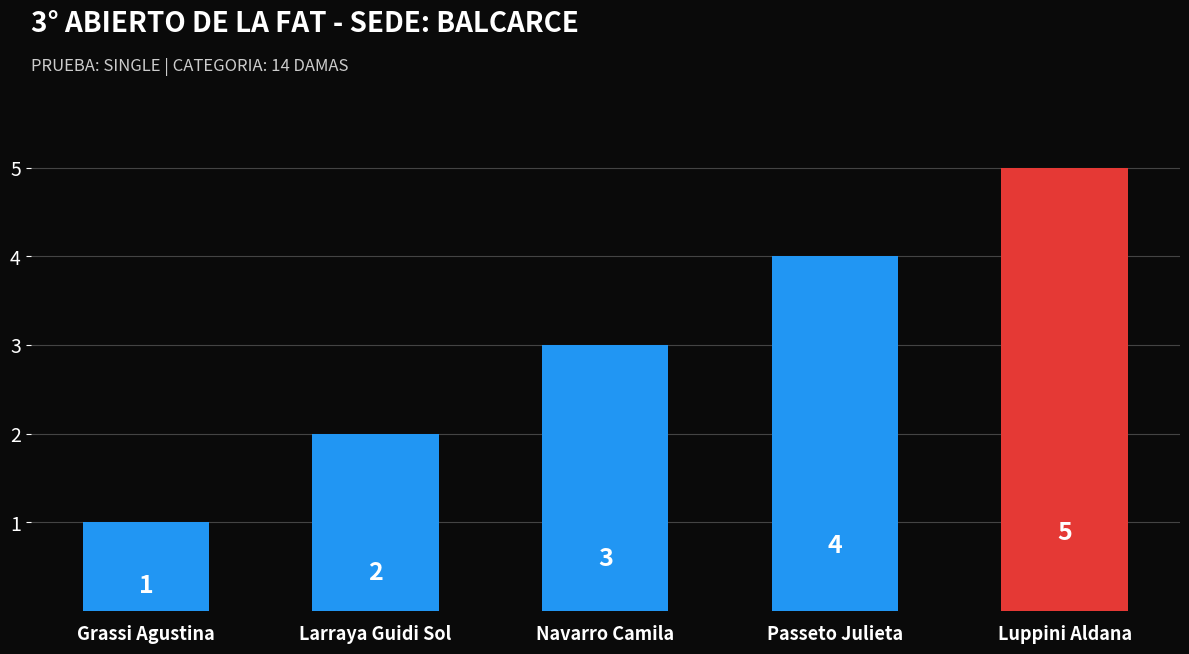

How many values are between 2 and 4?

3